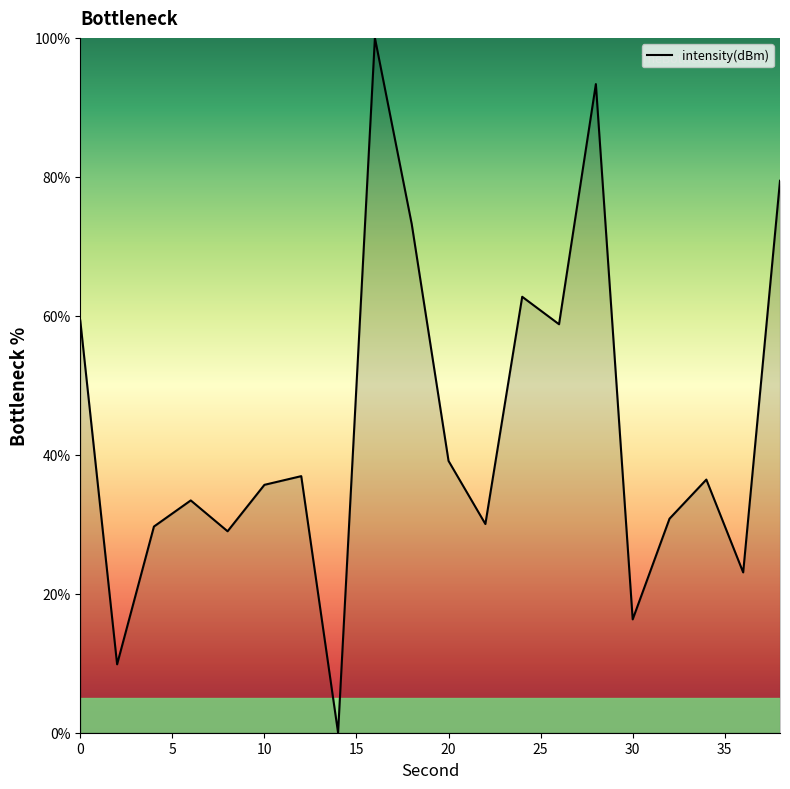

What is the maximum value shown in the chart?

100.0